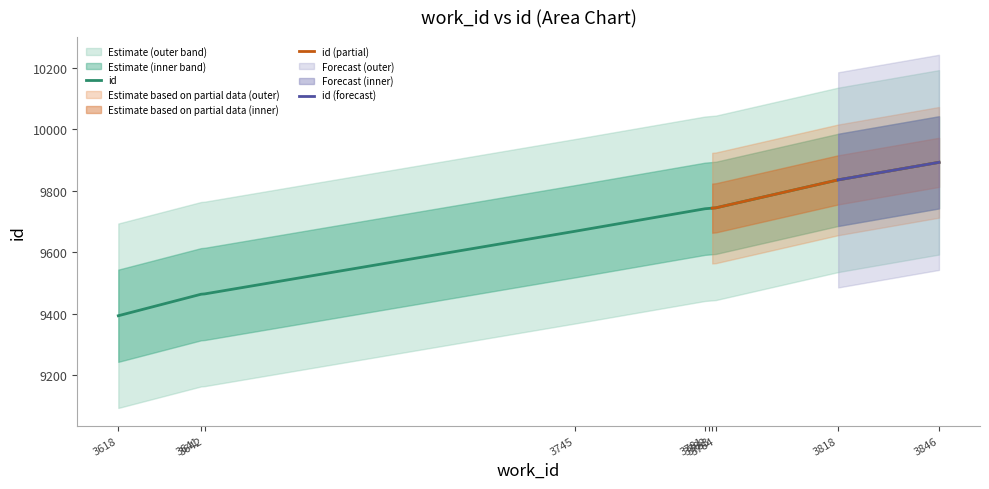

What is the value of the 4th point from the left?

9669